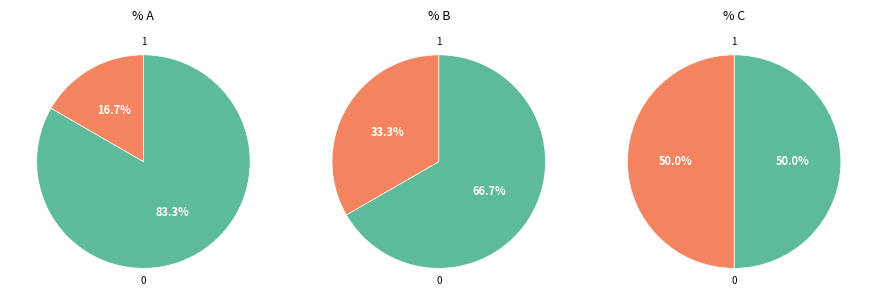

Approximately how many times larger is the value at B compared to C?

0.7